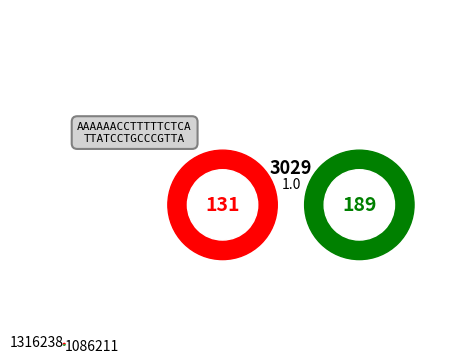

Combined, do 1086211 and 1316238 account for over 50%?

Yes